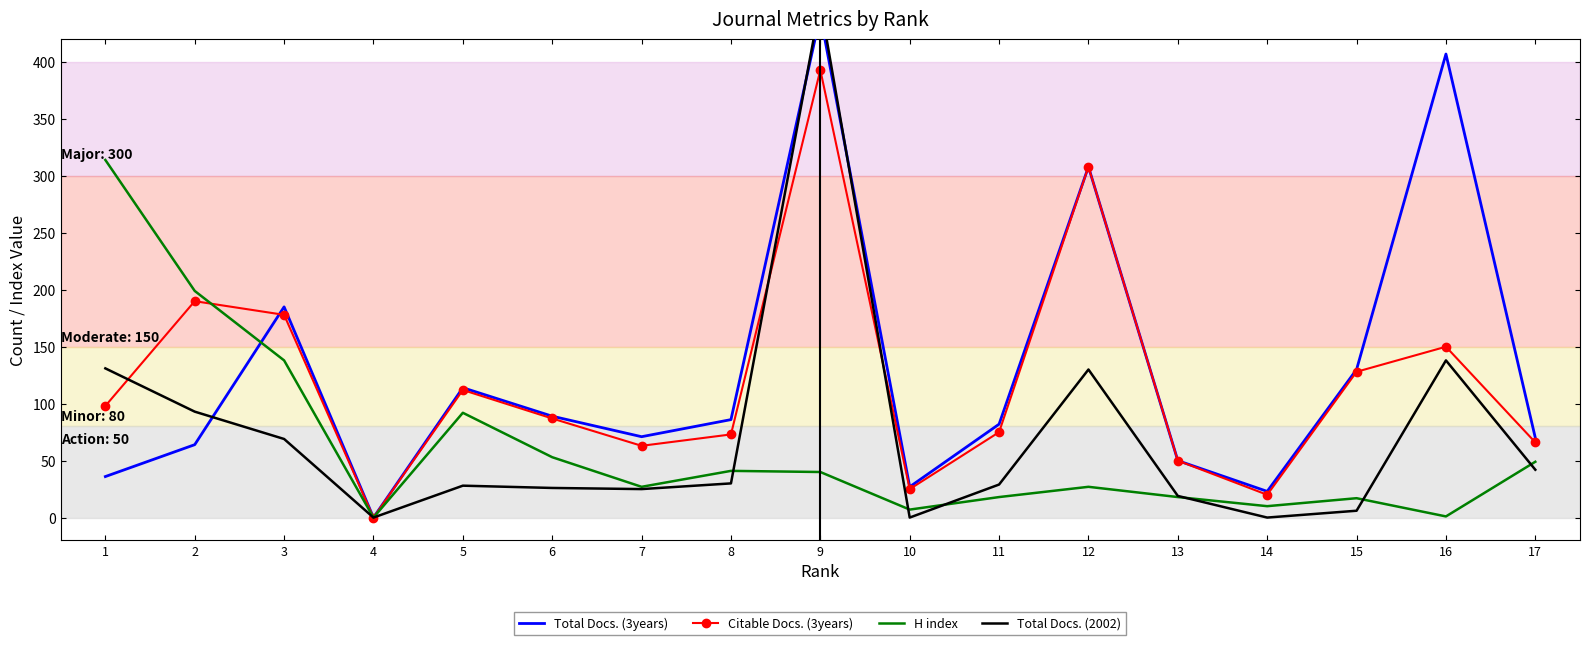

What is the average value of the H index series?

62